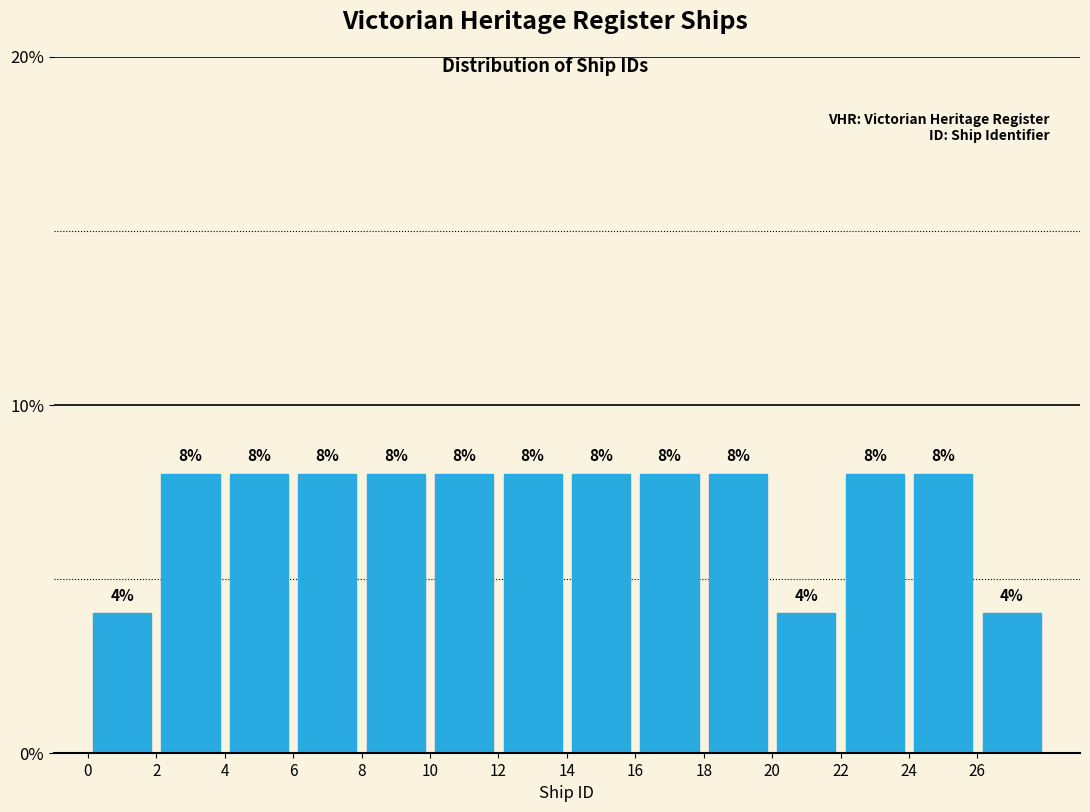

Reading left to right, transcribe this chart: for each bar, give the range it covers on the x-axis and its height.

0 to 2: 4
2 to 4: 8
4 to 6: 8
6 to 8: 8
8 to 10: 8
10 to 12: 8
12 to 14: 8
14 to 16: 8
16 to 18: 8
18 to 20: 8
20 to 22: 4
22 to 24: 8
24 to 26: 8
26 to 28: 4